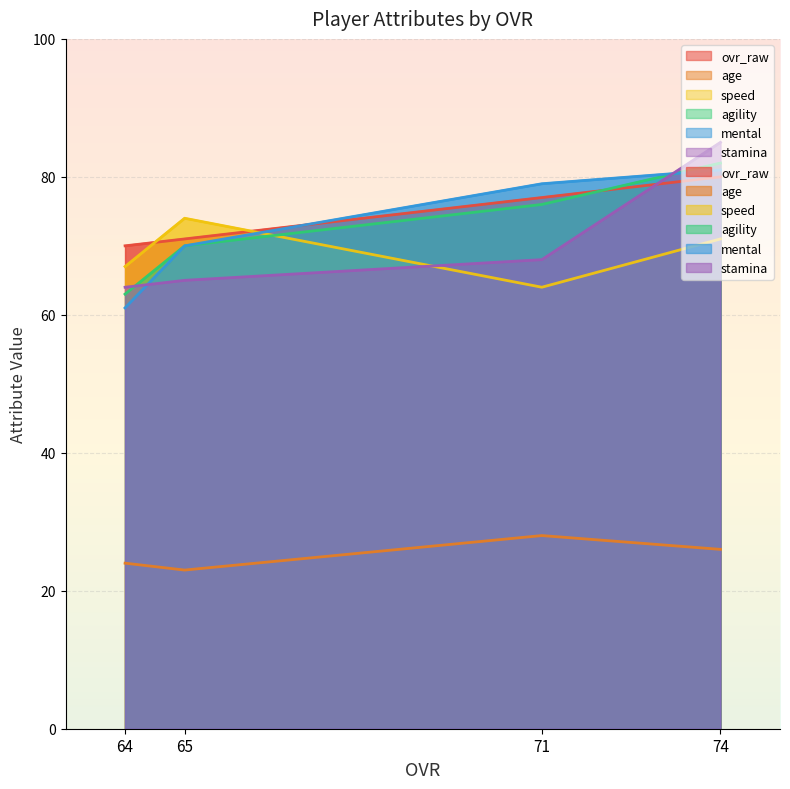

What is the sum of all speed values?

276